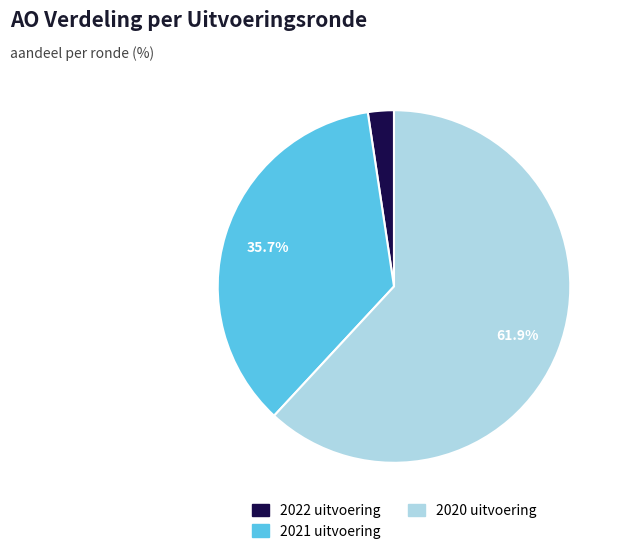

What is the smallest slice in the pie chart?

2022 uitvoering